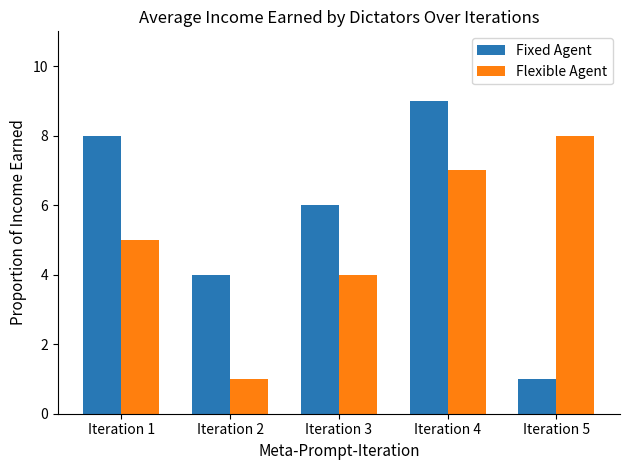

Which series has the largest range (max minus min)?

Fixed Agent